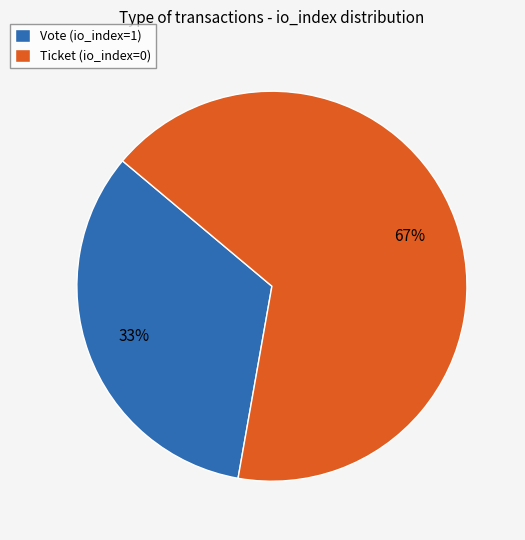

Rank the categories by value from lowest to highest.

Vote (io_index=1), Ticket (io_index=0)